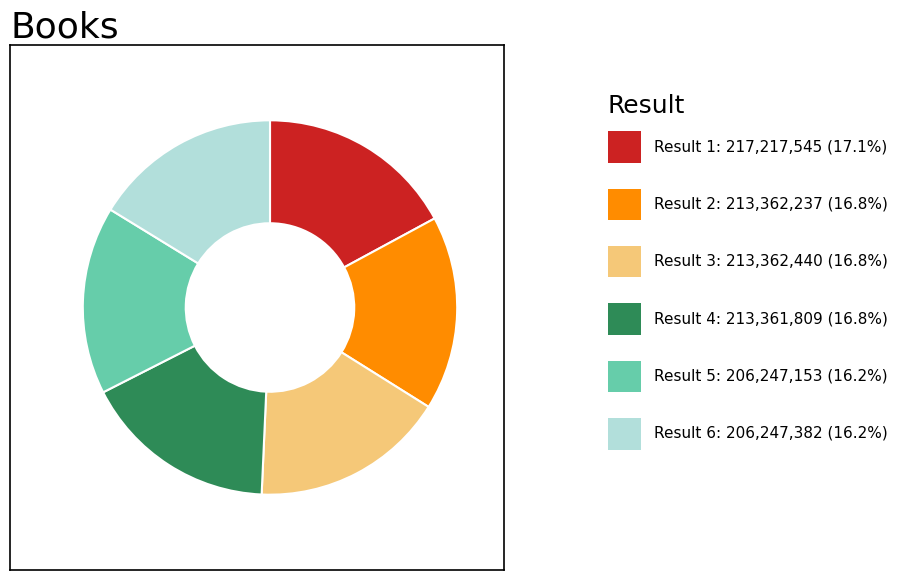

Does any single category account for the majority?

No